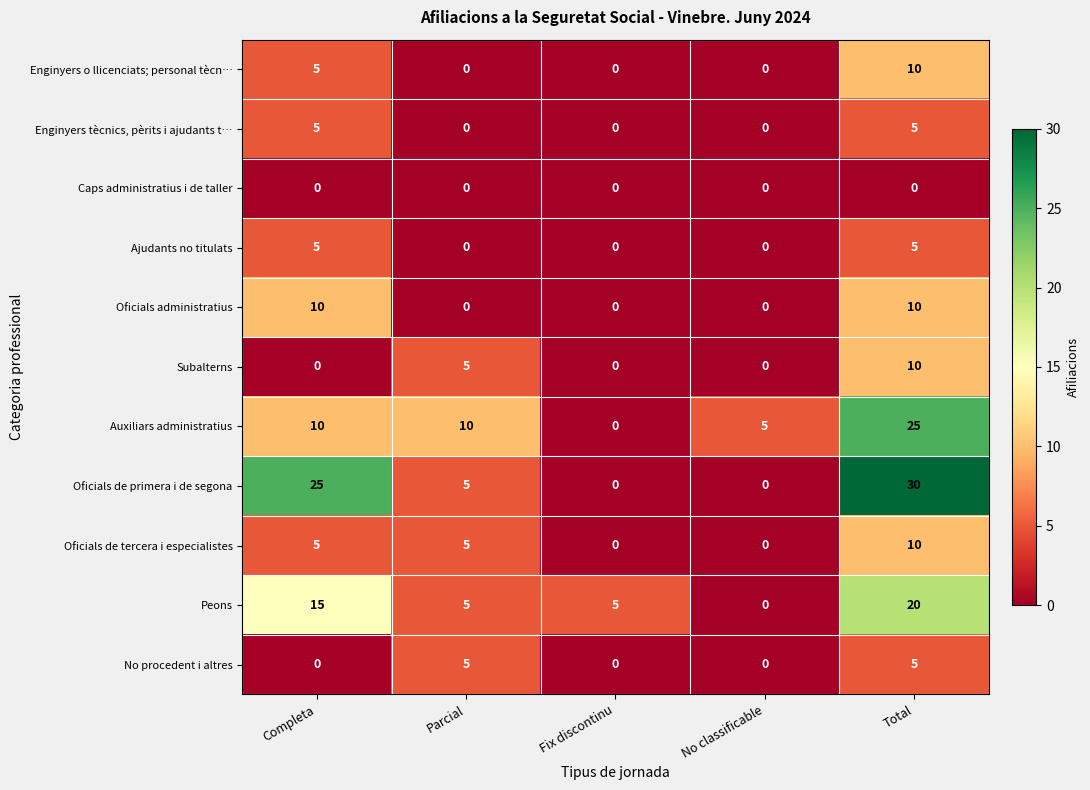

How many Enginyers tècnics, pèrits i ajudants t… values are between 0 and 5?

5